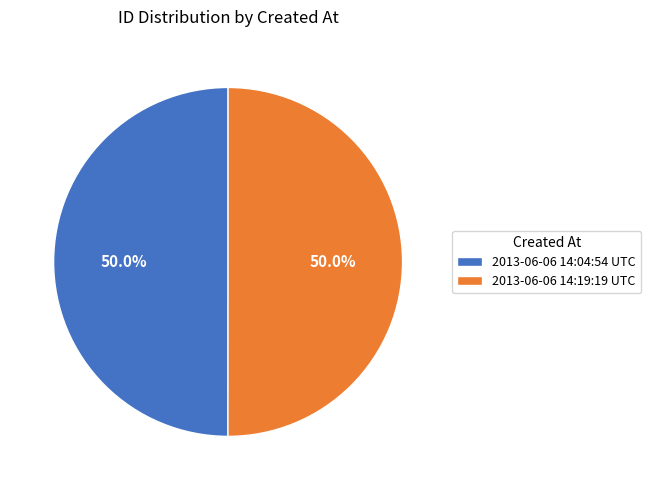

Approximately how many times larger is the value at 2013-06-06 14:19:19 UTC compared to 2013-06-06 14:04:54 UTC?

1.0